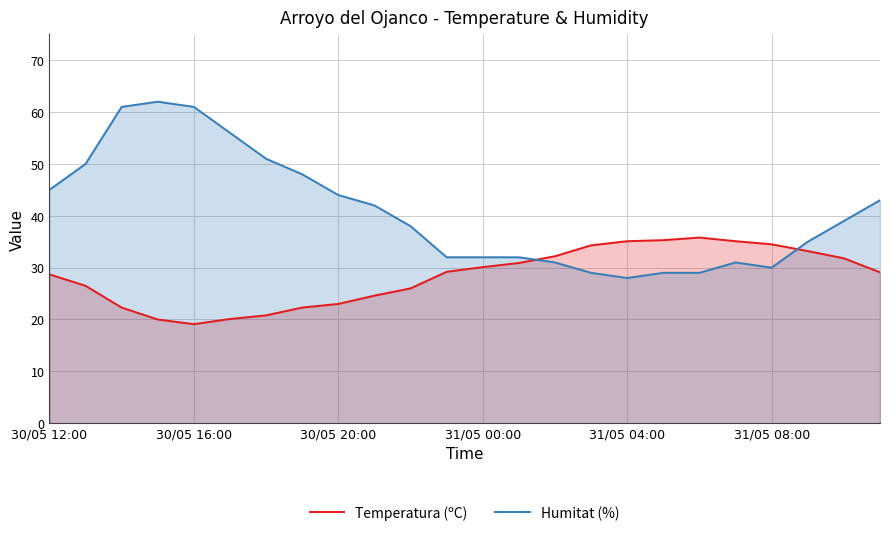

What is the sum of all Temperatura (ºC) values?

680.0